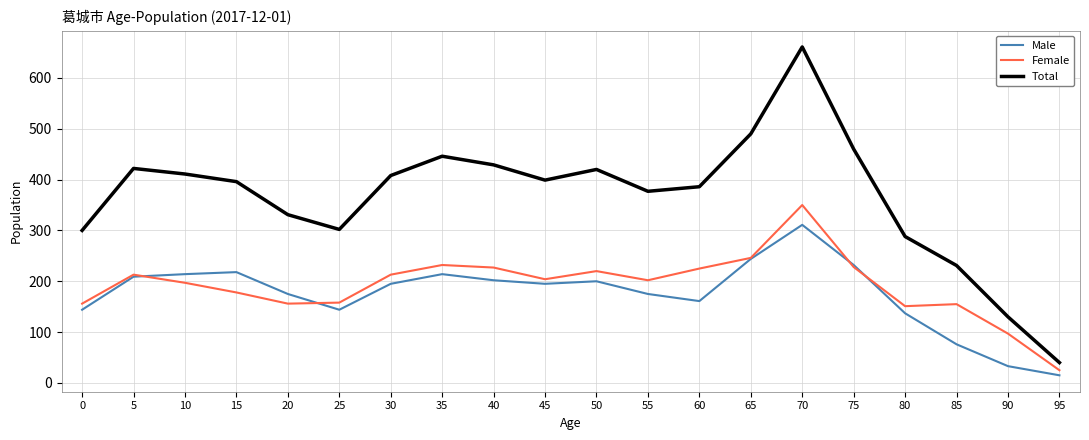

The Female series shows 350 at 70. True or false?

True